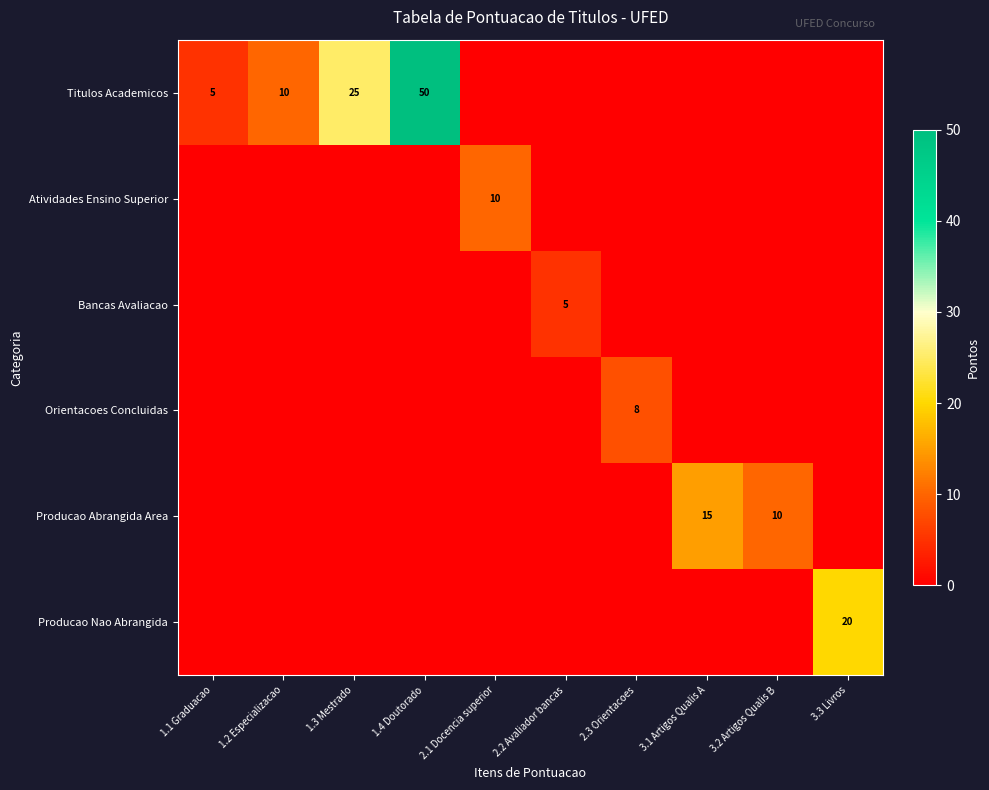

The value of Titulos Academicos at 1.4 Doutorado is 50. True or false?

True